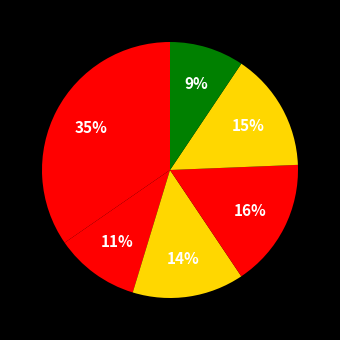

Is there any slice that represents more than half of the pie?

No